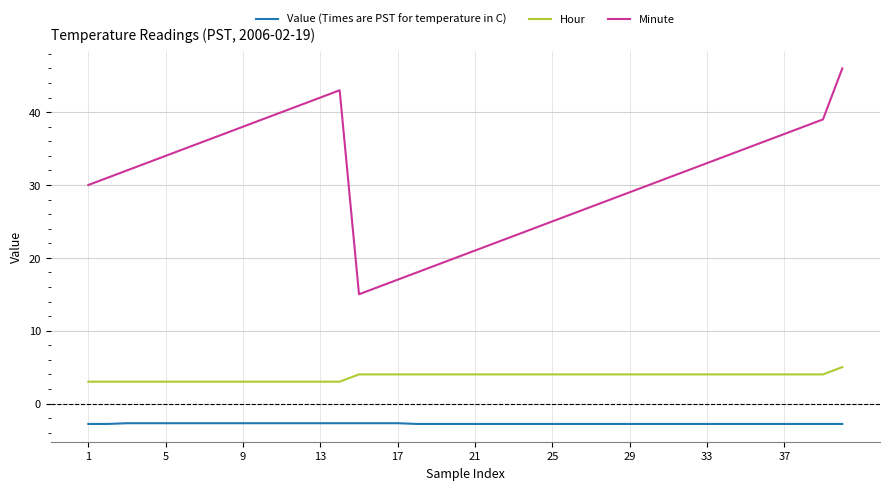

Rank the series by their average value, from lowest to highest.

Value (Times are PST for temperature in C), Hour, Minute